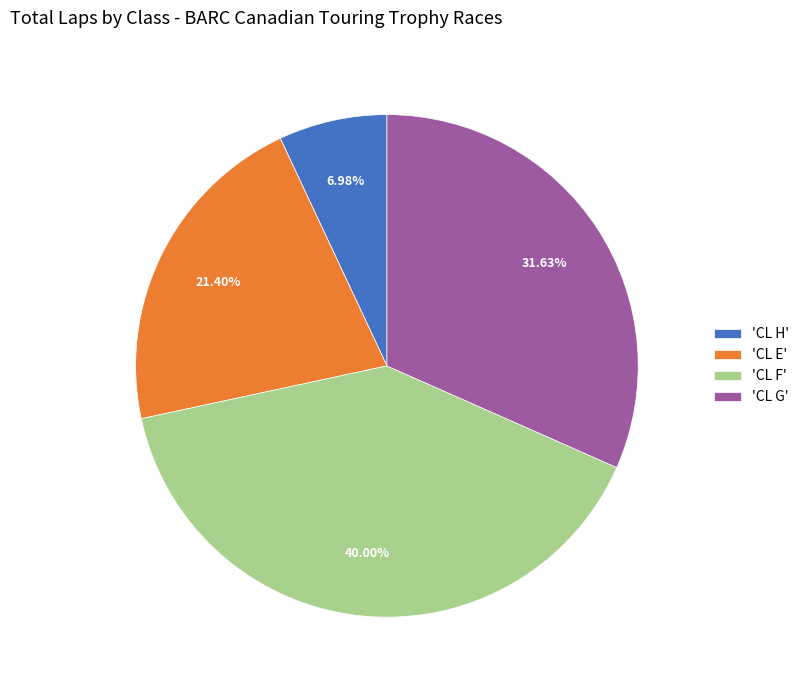

Rank the categories by value from highest to lowest.

'CL F', 'CL G', 'CL E', 'CL H'